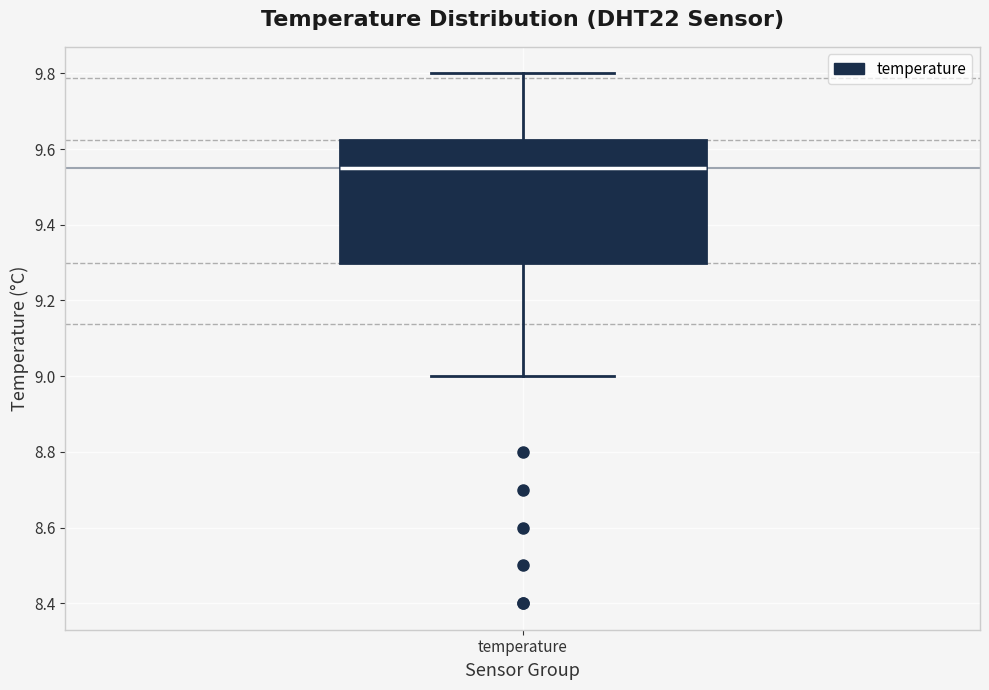

Read this box plot against the y-axis: the position of the median line, the range covered by the box, and the ends of both whiskers. The values are not printed on the chart, so give them approximately, as read against the axis.

median 9.56, box 9.30 to 9.62, whiskers 9.00 to 9.80